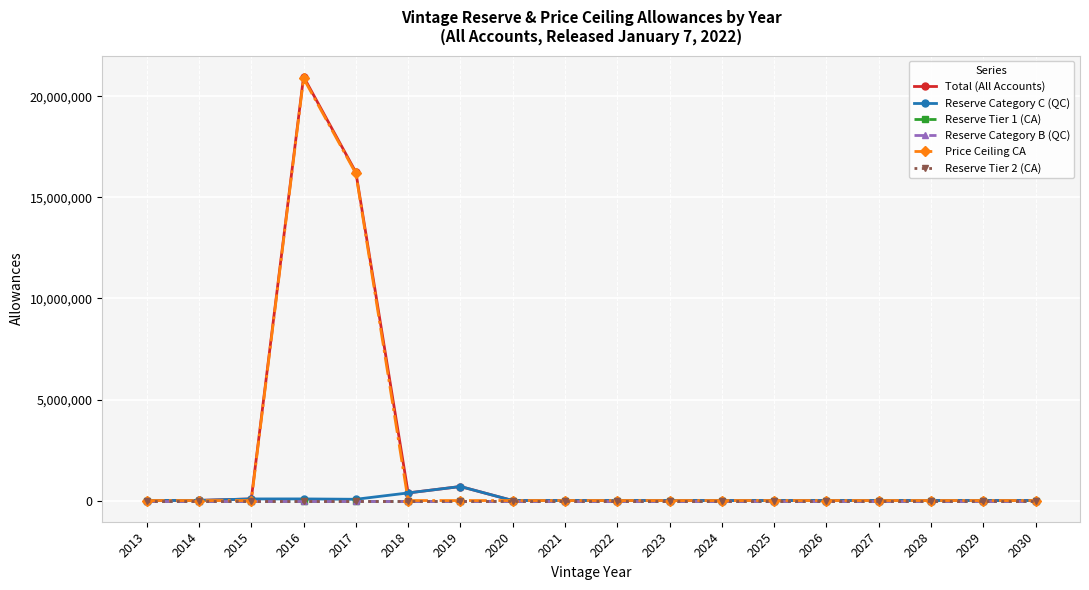

Does the chart have visible grid lines?

Yes